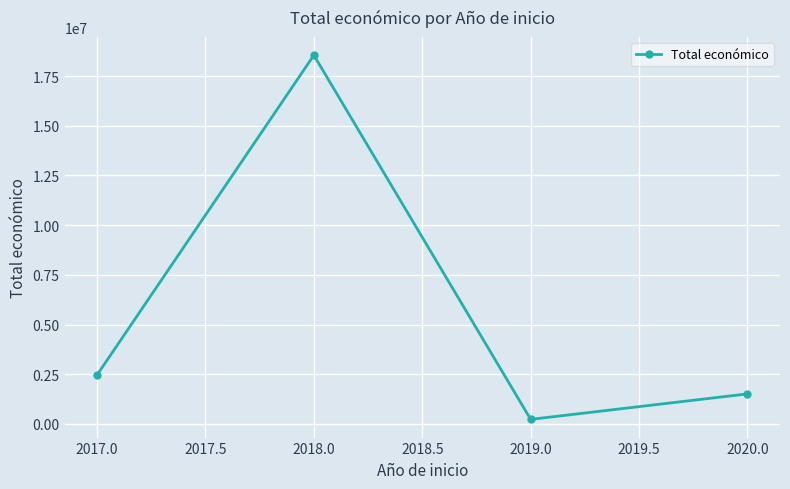

Which category has the lowest value across all series?

2019.0